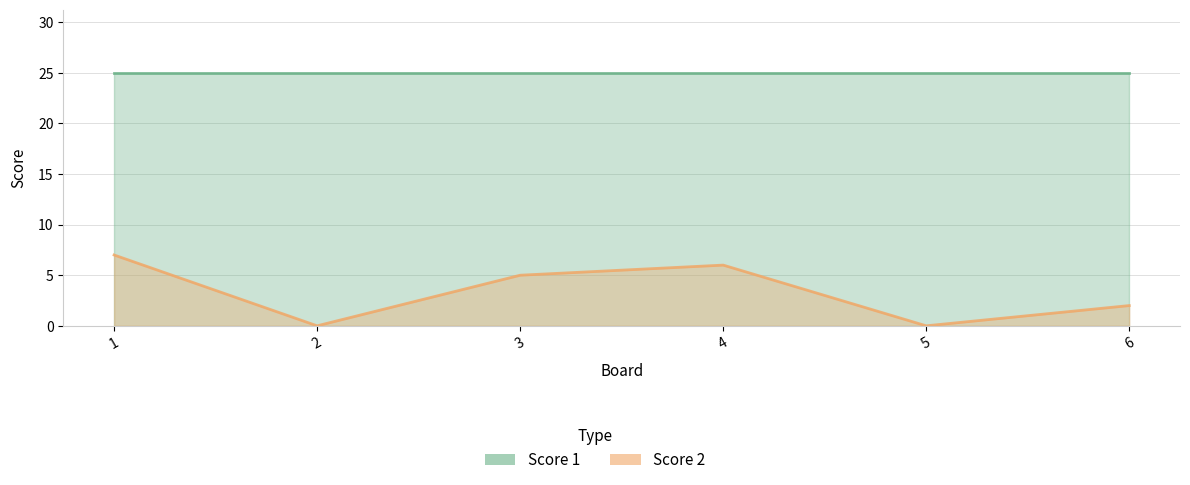

List the series in order of their peak value, lowest first.

Score 2, Score 1